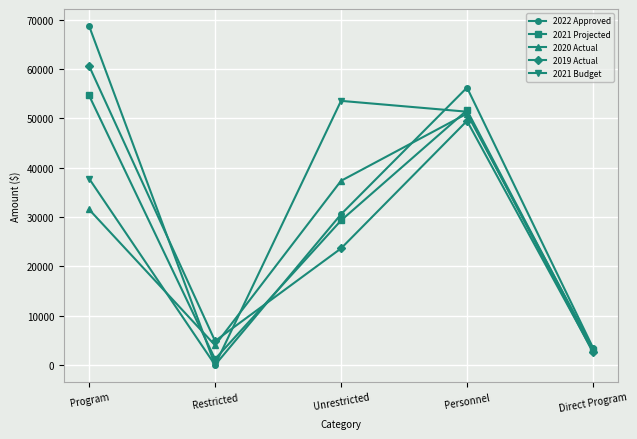

What is the total value across all series at Unrestricted?

174406.2